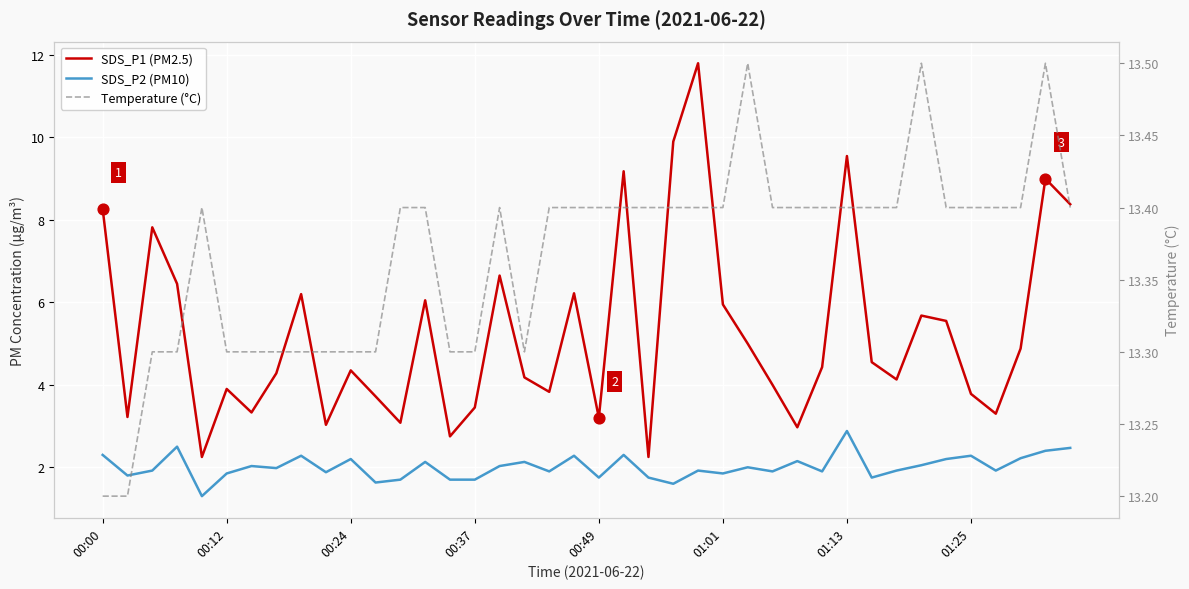

At which category is the sum across all series the highest?

24